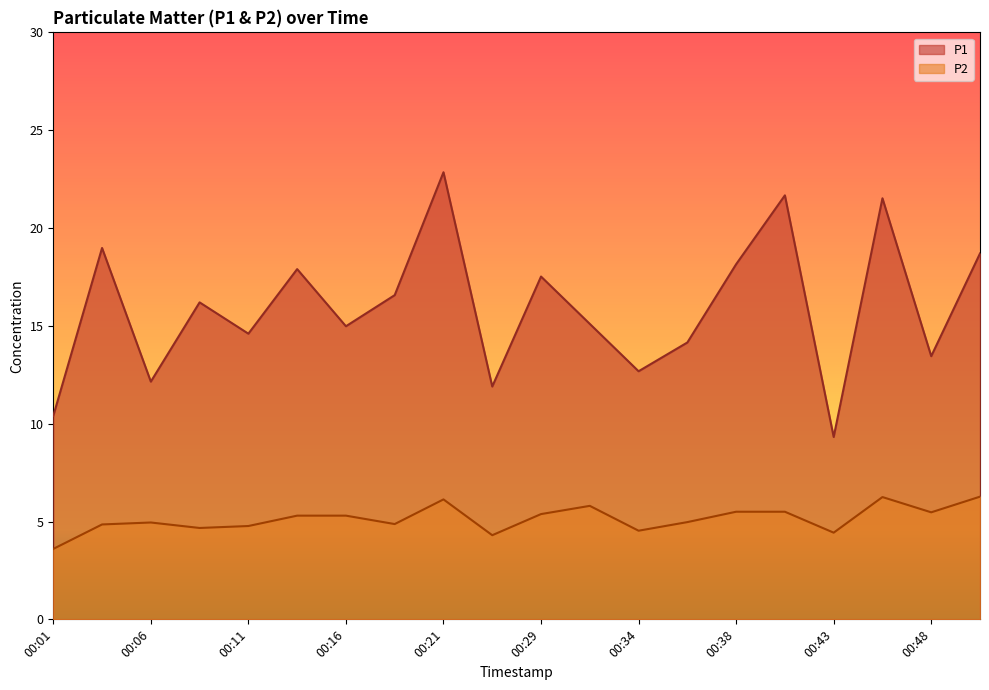

In P1, how many points are higher than both neighbors (excluding endpoints)?

7